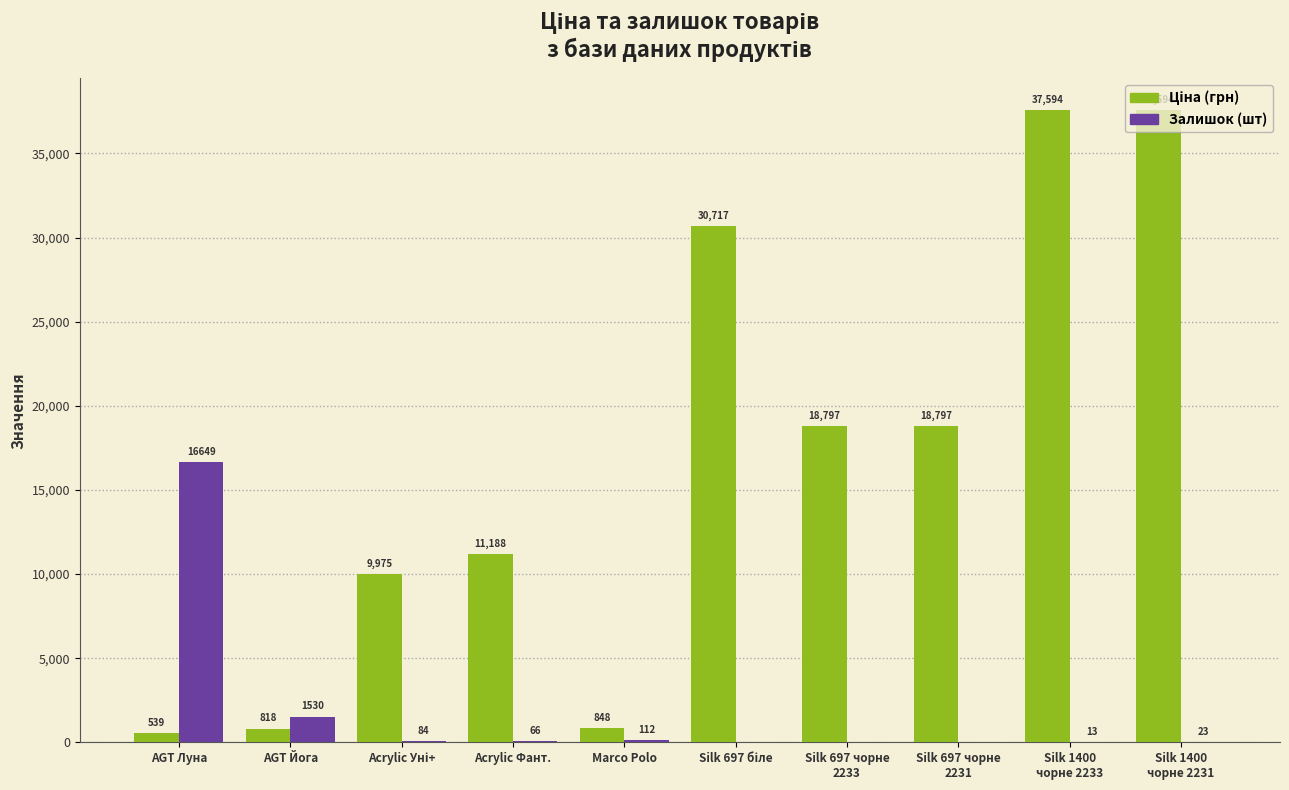

How many data points does each series have?

10